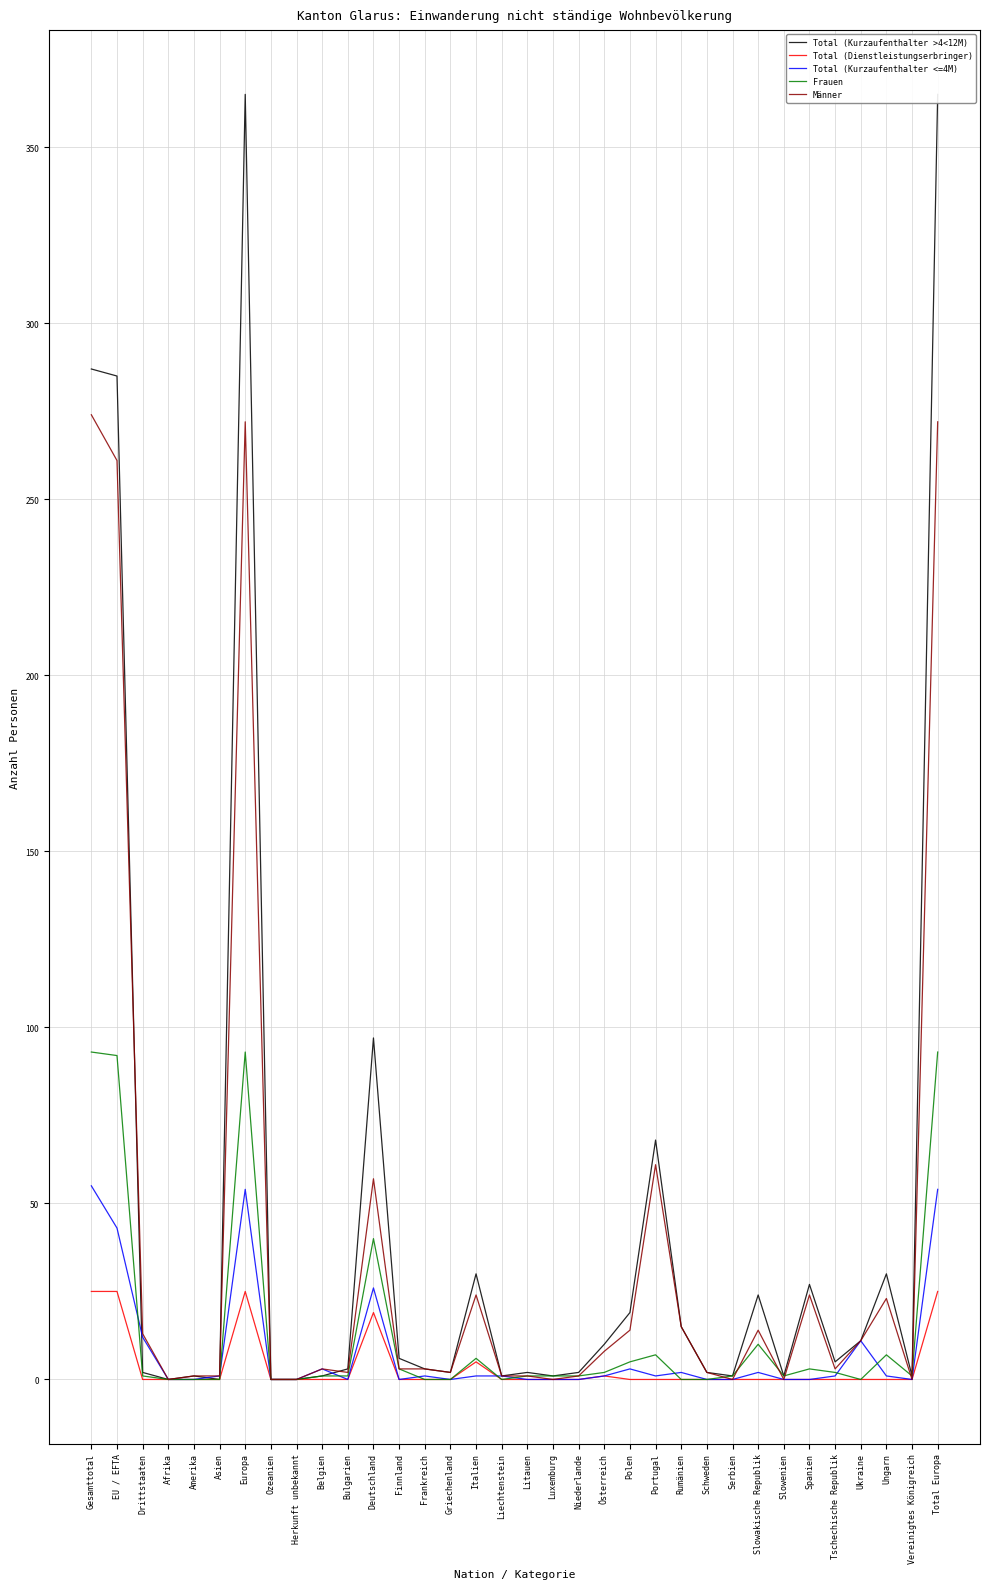

What is the sum of all Total (Kurzaufenthalter <=4M) values?

273